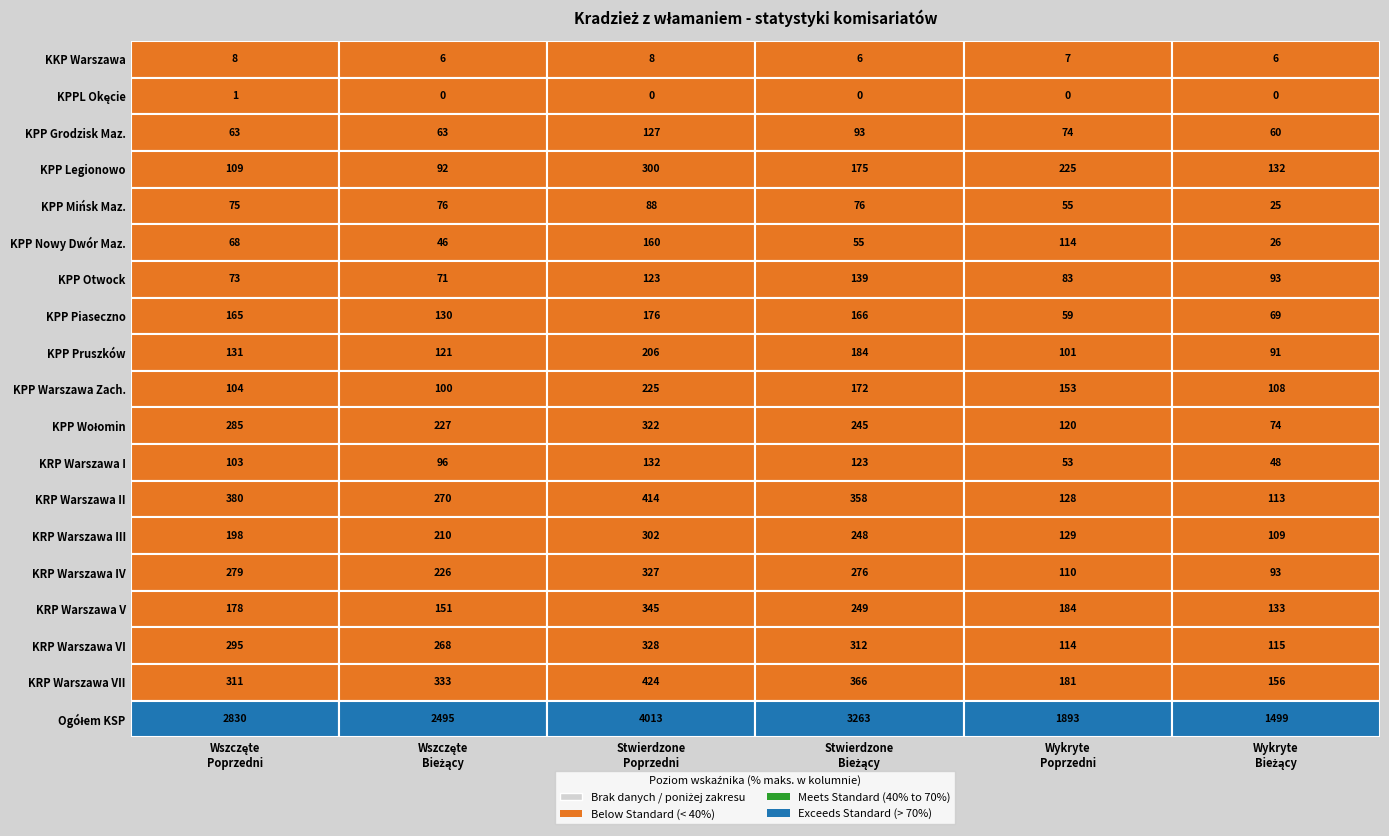

Rank the categories by KPP Warszawa Zach. value from lowest to highest.

1, 0, 5, 4, 3, 2